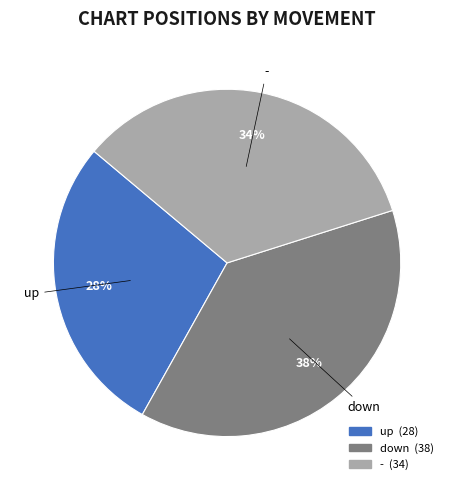

Is the sum of up and - greater than half?

Yes